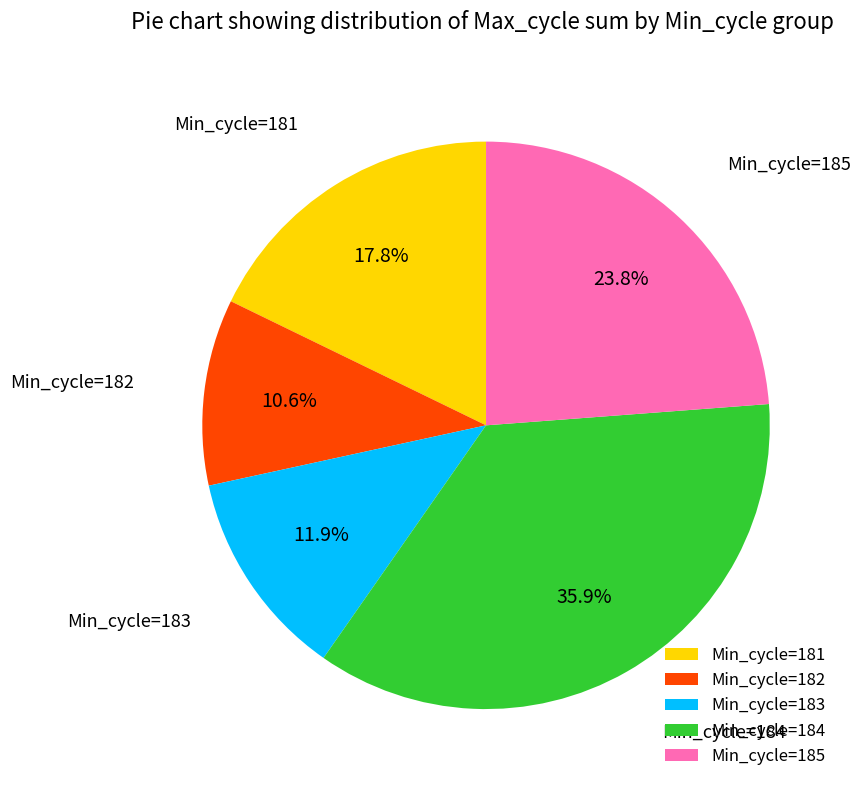

What portion of the pie excludes Min_cycle=181?

82.2%